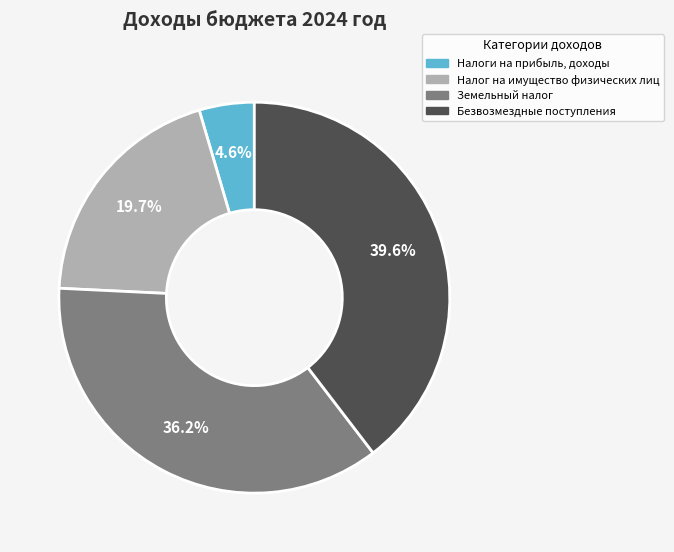

To the nearest percent, what is the difference between the Налоги на прибыль, доходы and Налог на имущество физических лиц slice percentages?

15%